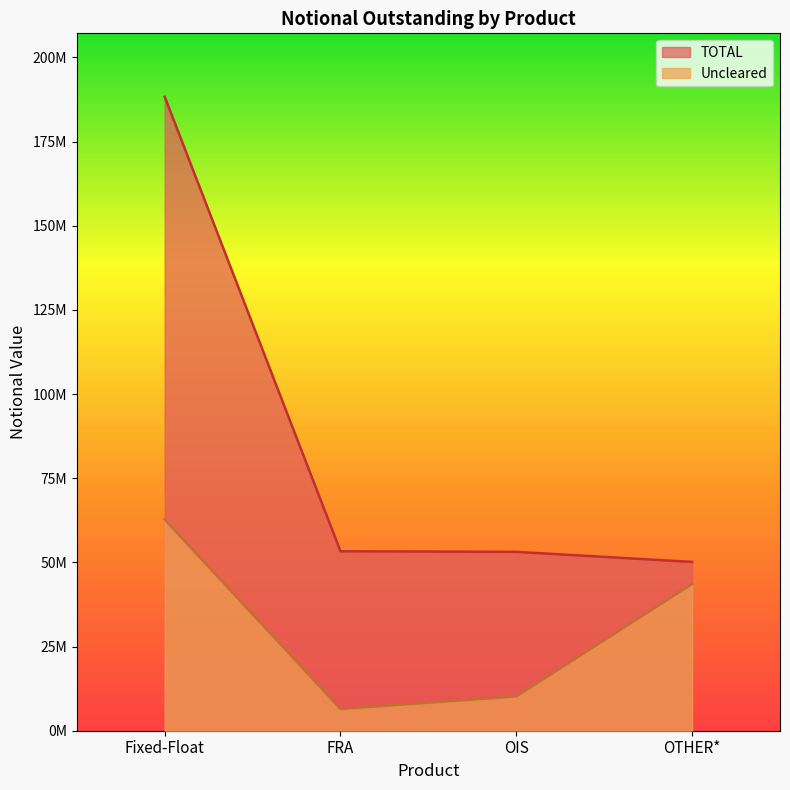

What is the label of the 1st point from the left?

Fixed-Float